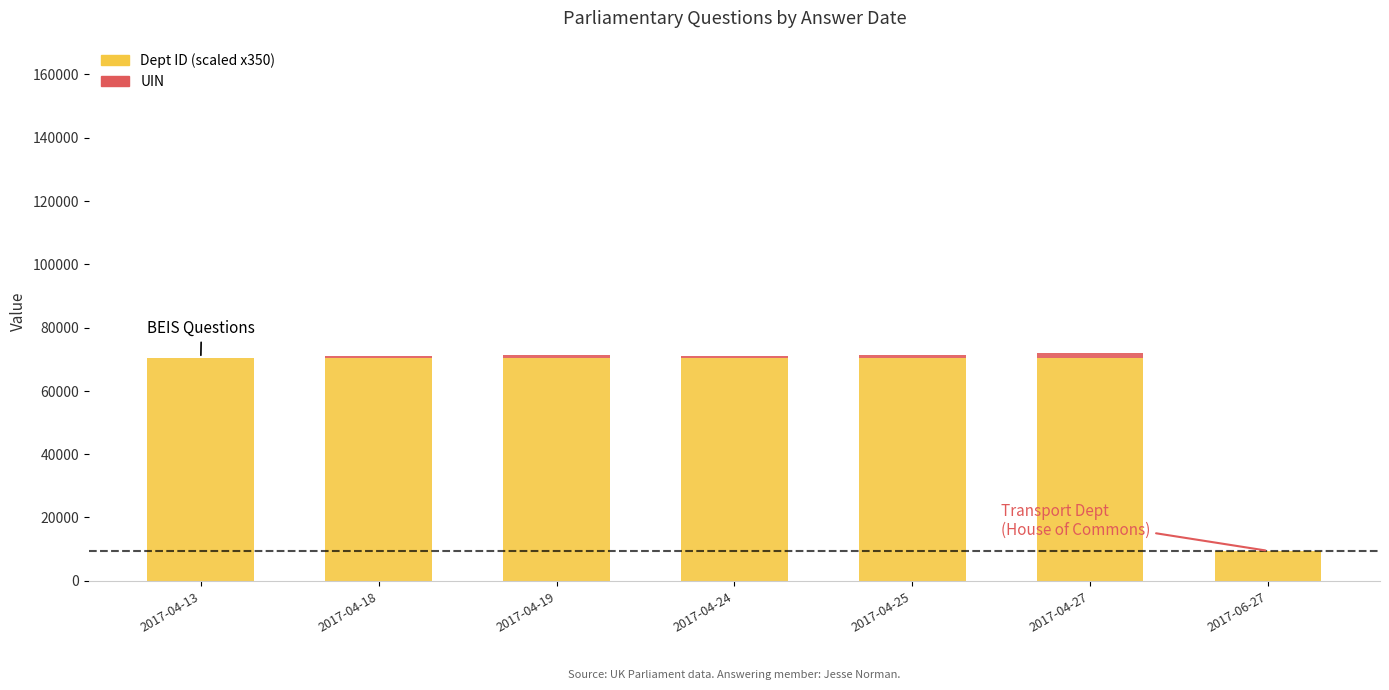

Count the number of data series in this chart.

2